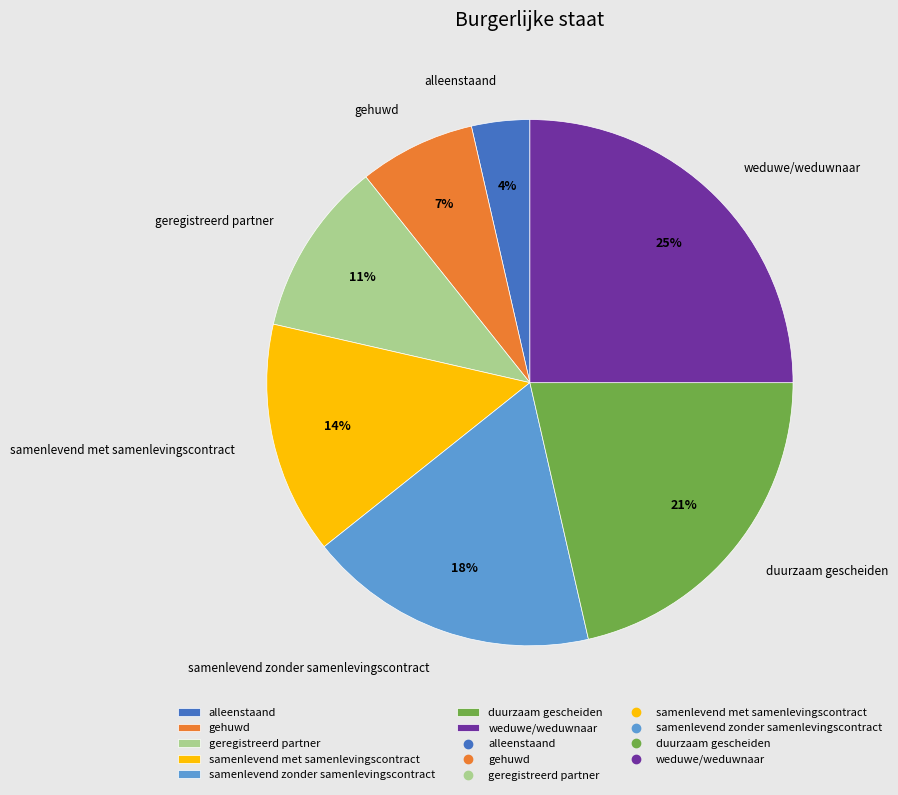

Approximately how many times larger is the value at weduwe/weduwnaar compared to geregistreerd partner?

2.3